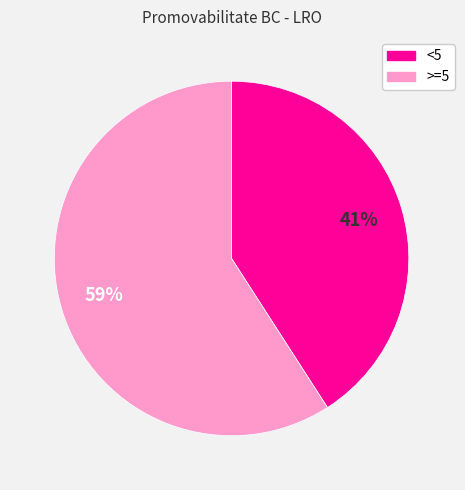

How many segments does this pie chart have?

2